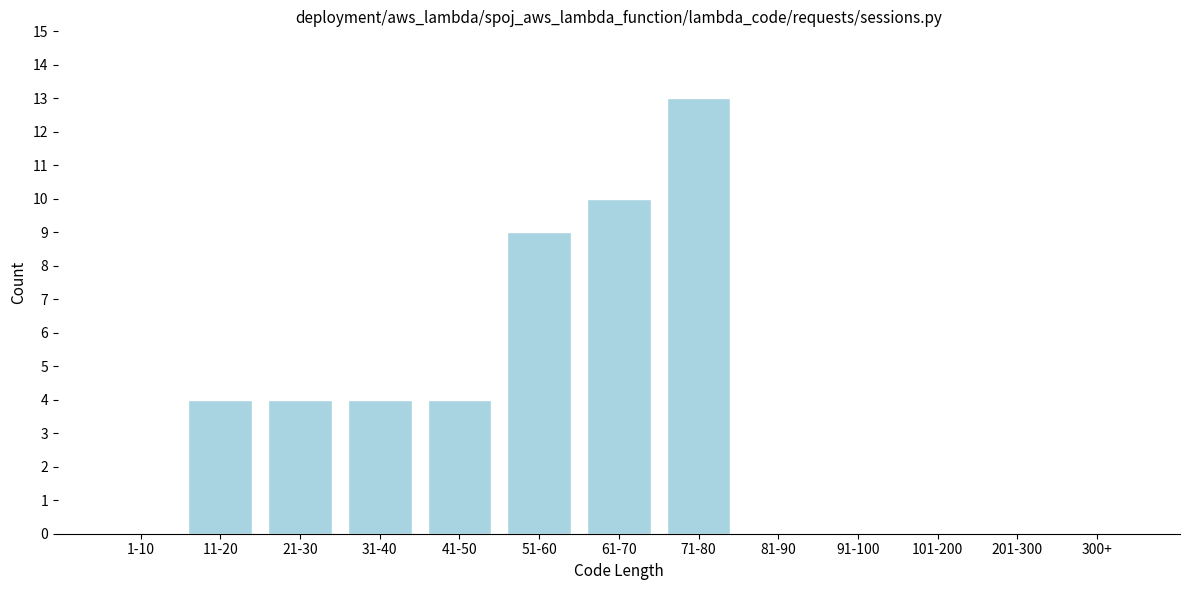

Reading right to left, what are all the values shown in this chart?

300+=0	201-300=0	101-200=0	91-100=0	81-90=0	71-80=13	61-70=10	51-60=9	41-50=4	31-40=4	21-30=4	11-20=4	1-10=0